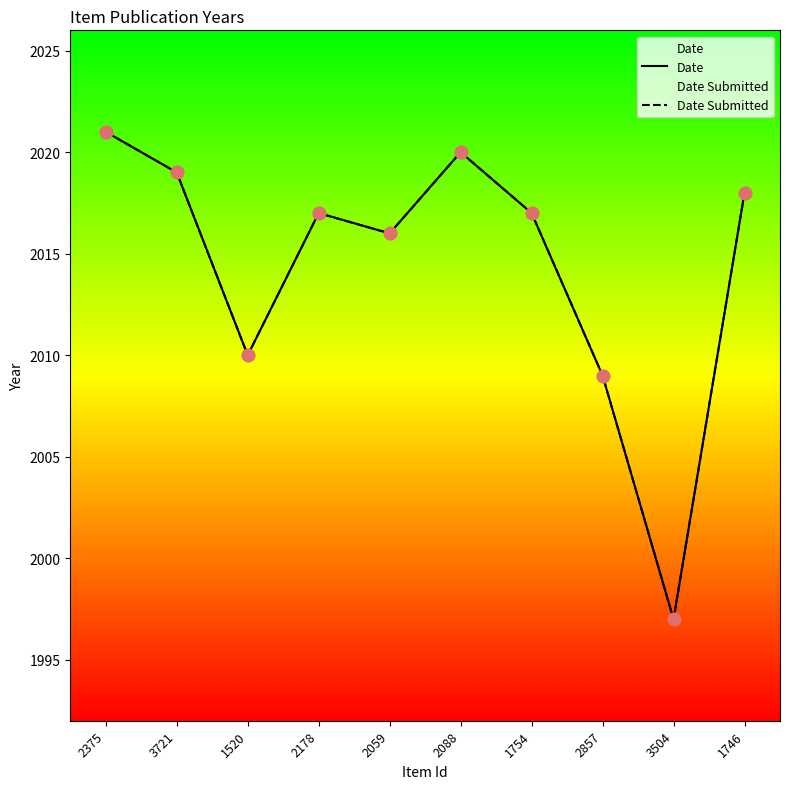

Which series reaches the maximum Y coordinate?

Date